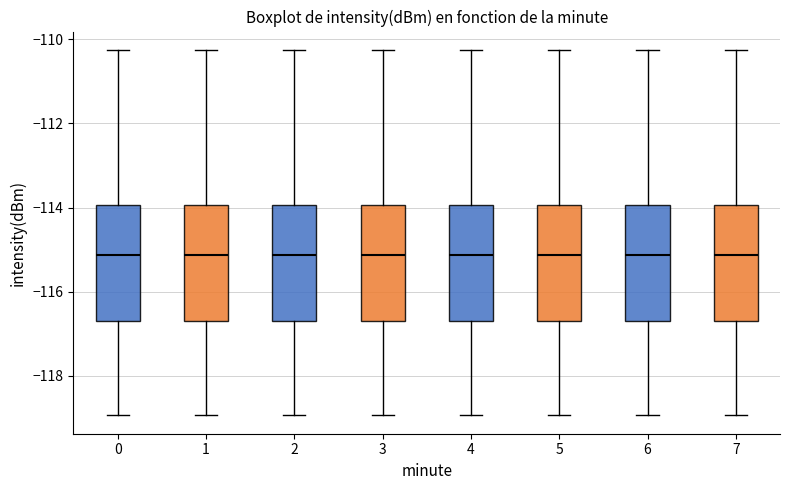

Where does the median line of the box at x = 3 sit on the y-axis? The values are not printed on the chart, so give them approximately, as read against the axis.

-115.2